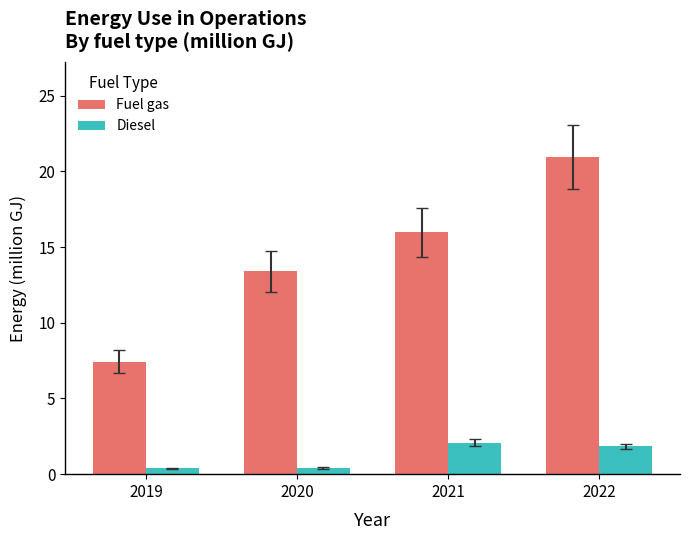

What is the sum of the Fuel gas values at 2019 and 2022?

28.4